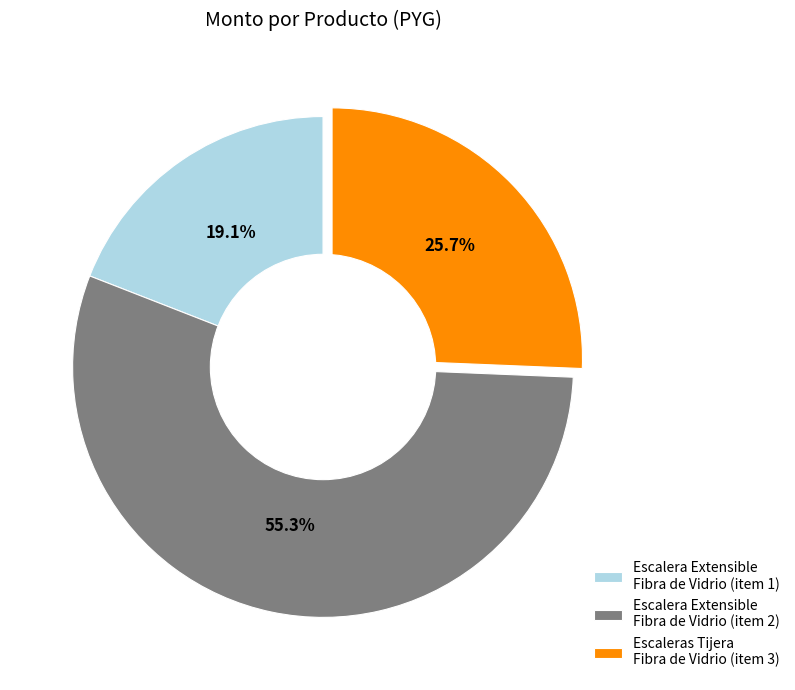

Rank the categories by value from lowest to highest.

Escalera Extensible Fibra de Vidrio (item 1), Escaleras Tijera Fibra de Vidrio (item 3), Escalera Extensible Fibra de Vidrio (item 2)